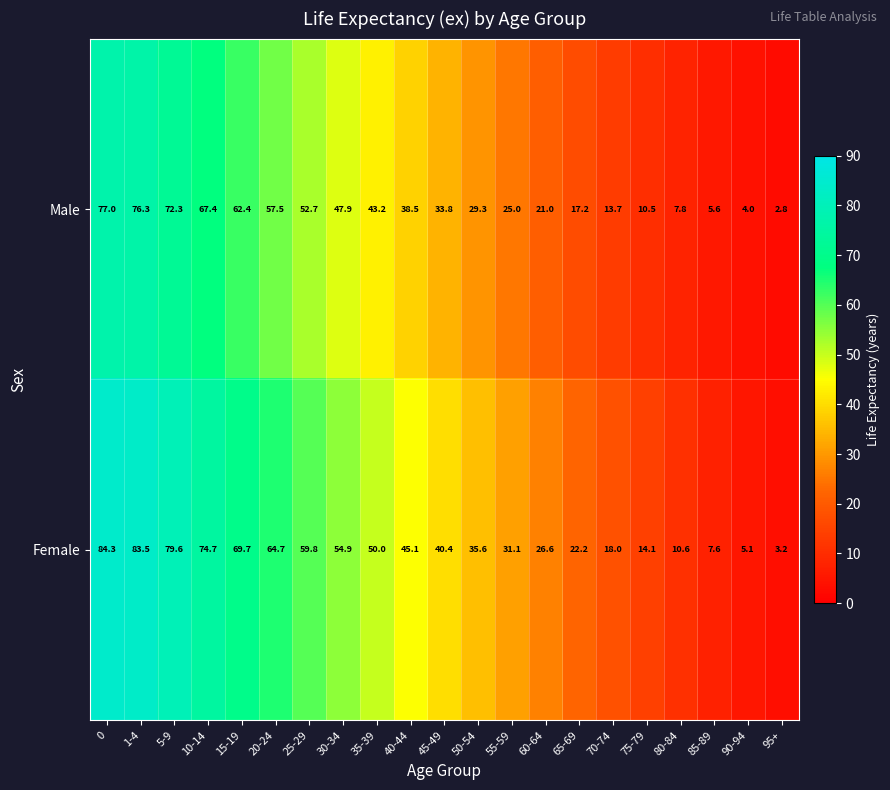

What is the sum of the Male values at 75-79 and 10-14?

77.9